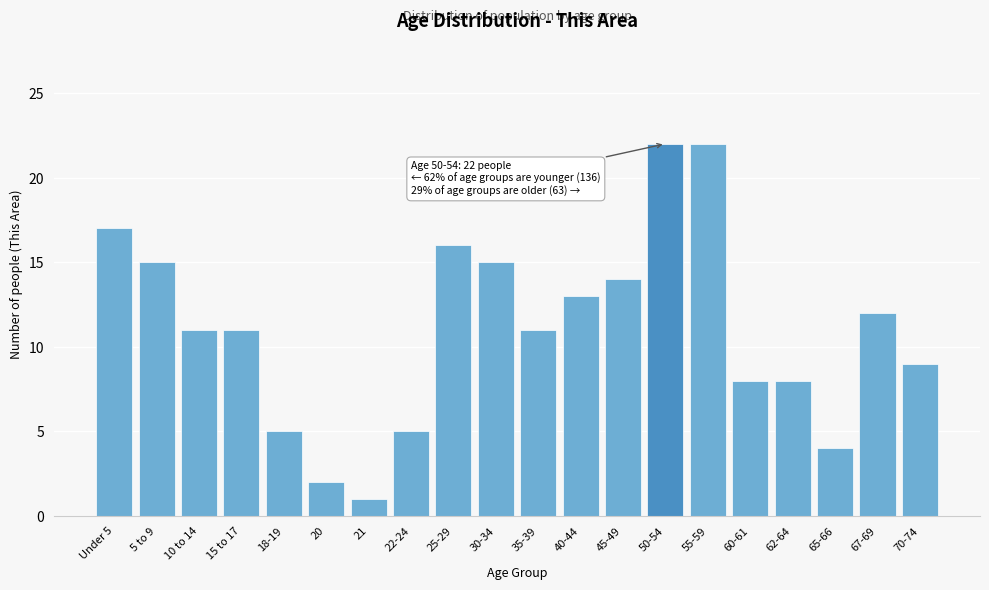

Reading left to right, extract all data points from this chart.

17	15	11	11	5	2	1	5	16	15	11	13	14	22	22	8	8	4	12	9